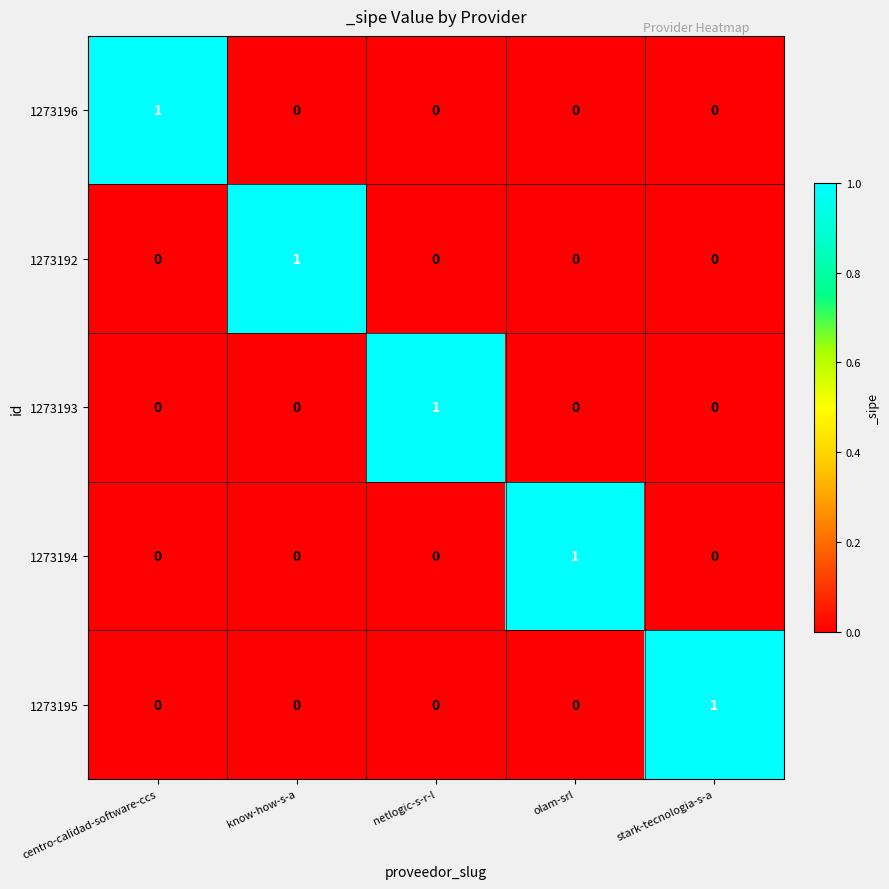

The value of 1273192 at centro-calidad-software-ccs is 1. True or false?

False